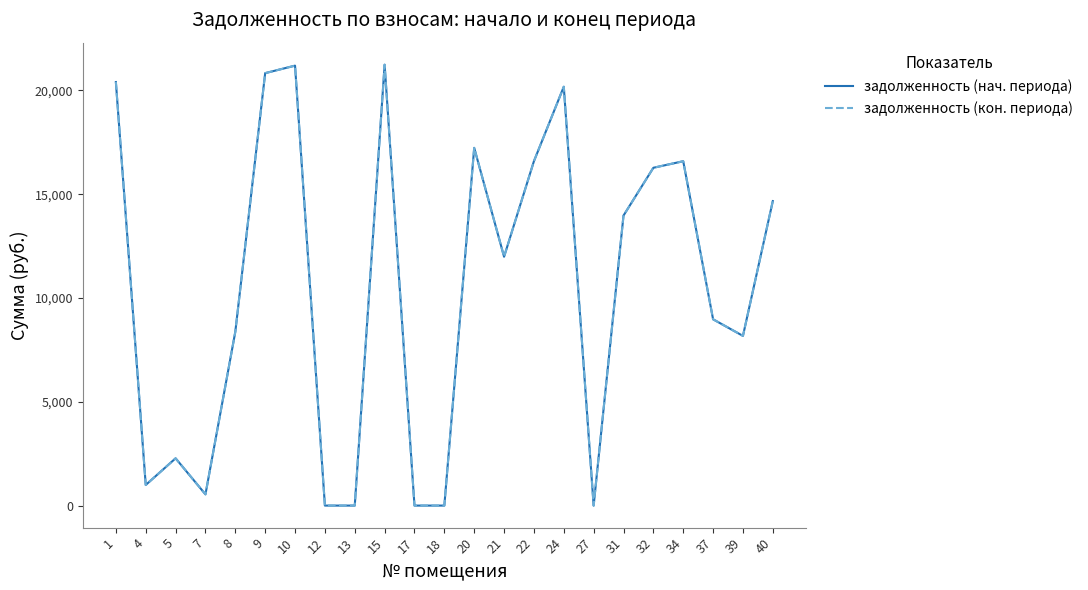

Between 39 and 20, which is larger?

20